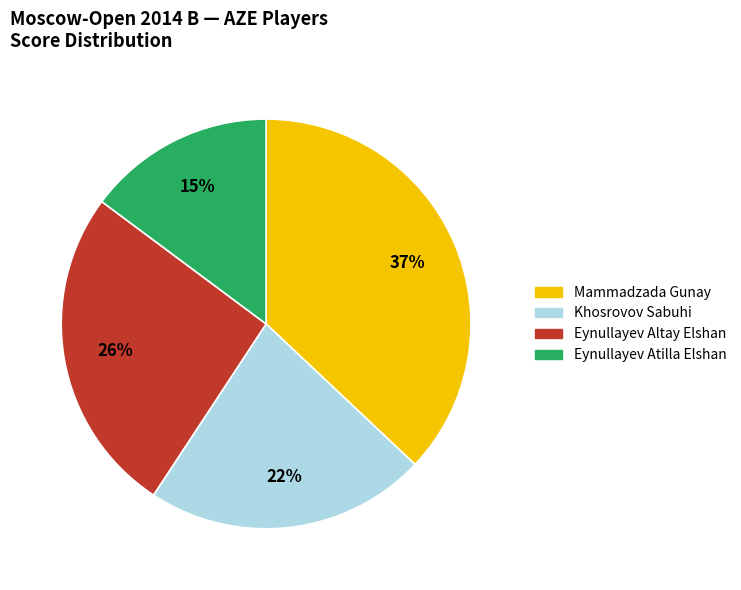

Which category has the smallest portion of the pie?

Eynullayev Atilla Elshan